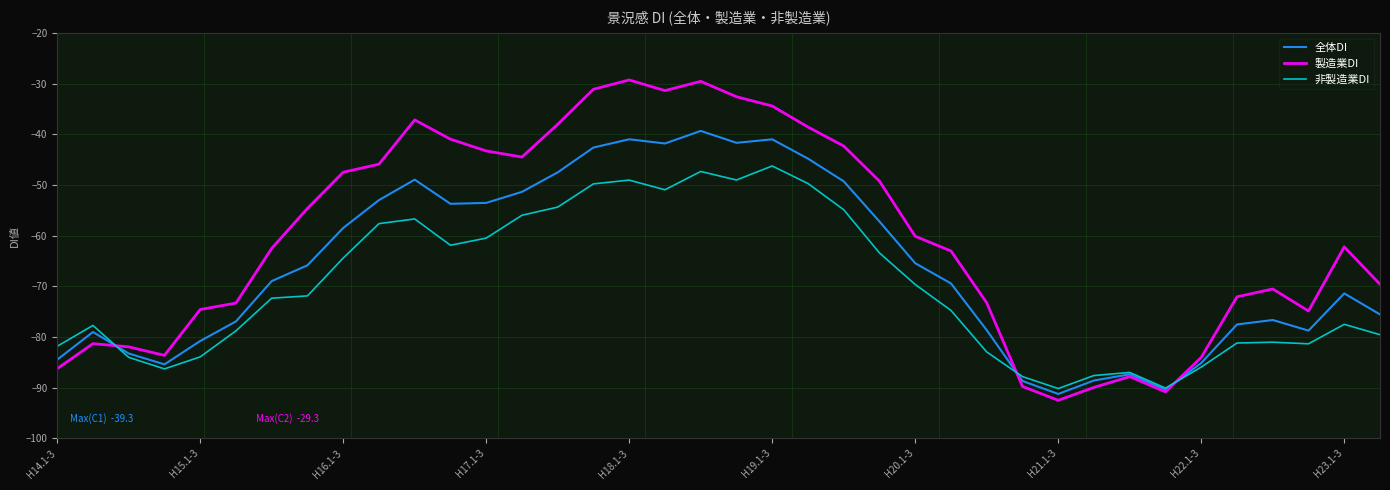

Rank the series by their maximum value, from lowest to highest.

非製造業DI, 全体DI, 製造業DI